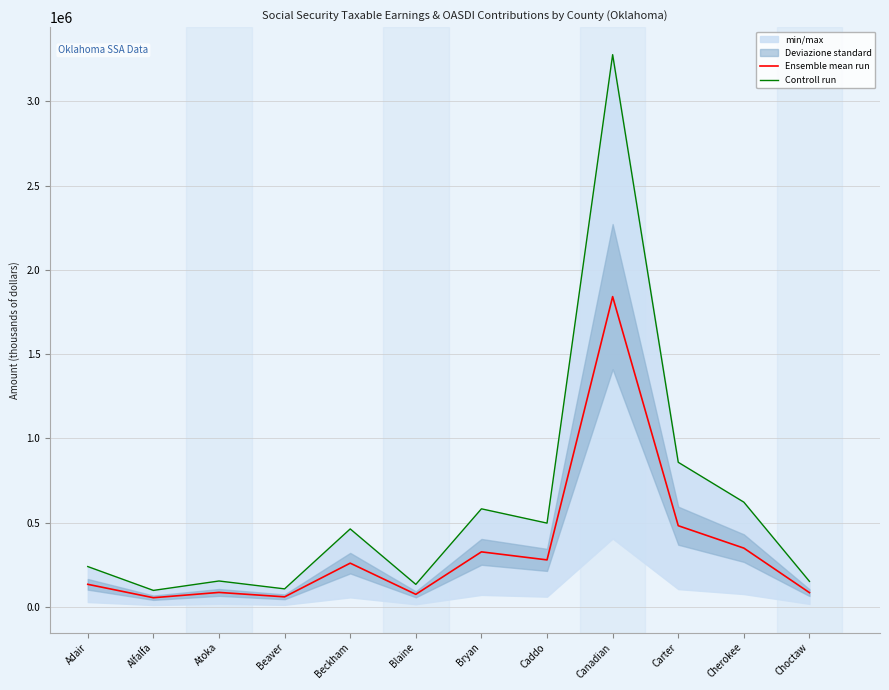

Where is Ensemble mean run nearest to the value 948481?

Carter